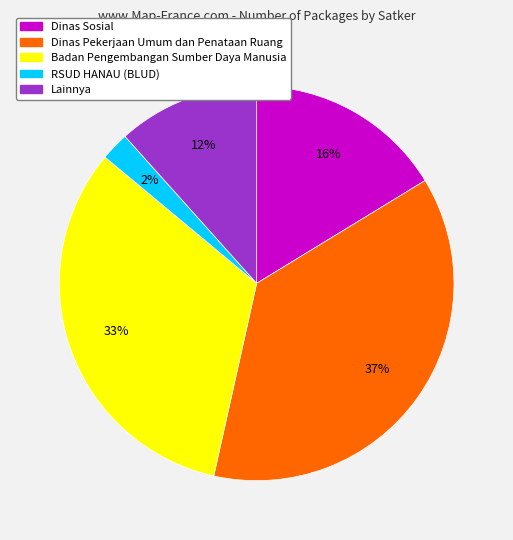

What percentage is the Badan Pengembangan Sumber Daya Manusia slice, to the nearest percent?

33%